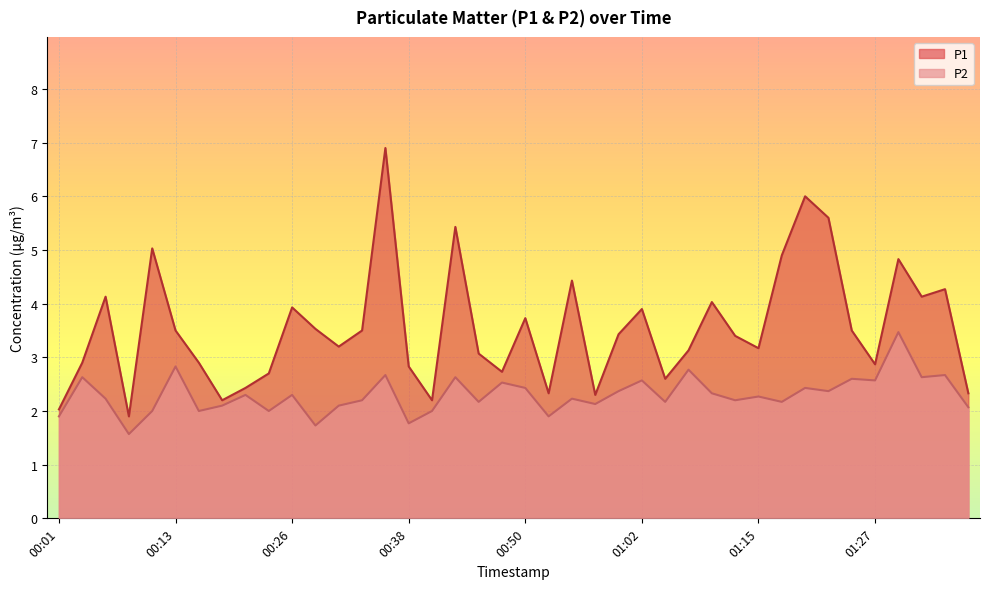

What is the sum of all P1 values?

141.9